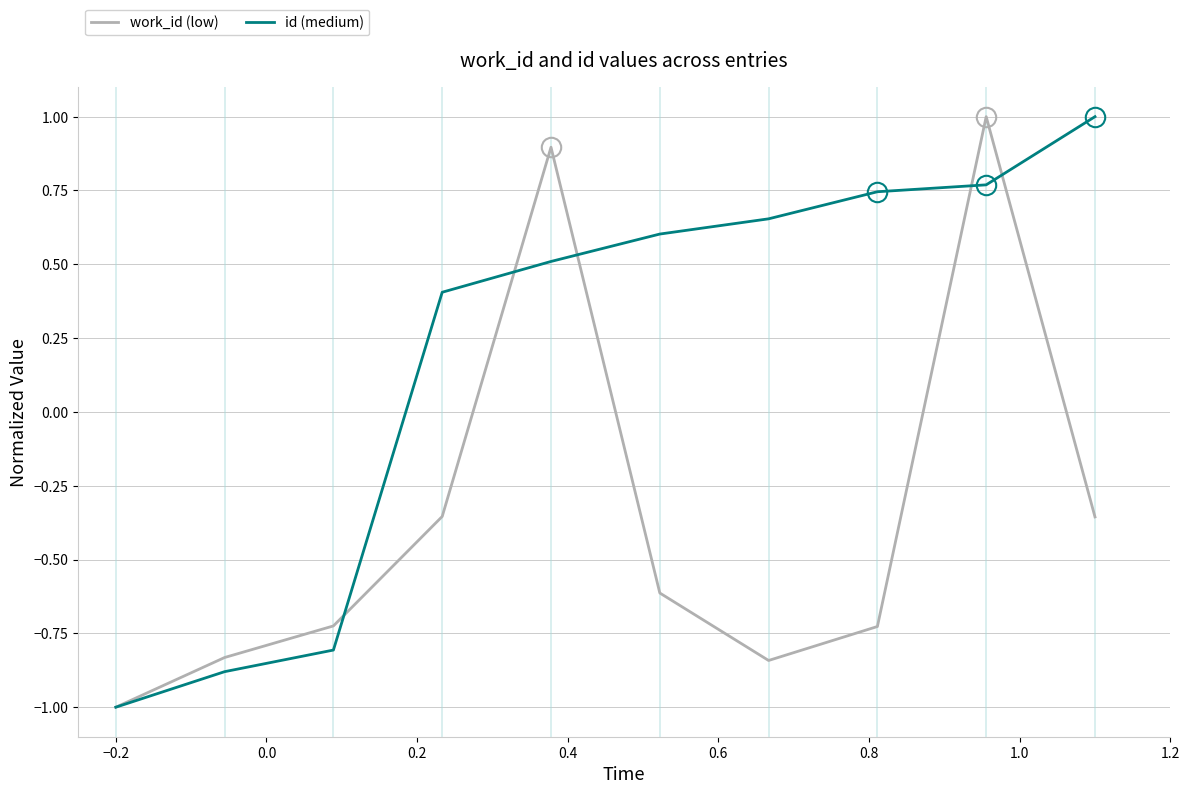

What is the lowest value of the work_id (low) series?

-1.0